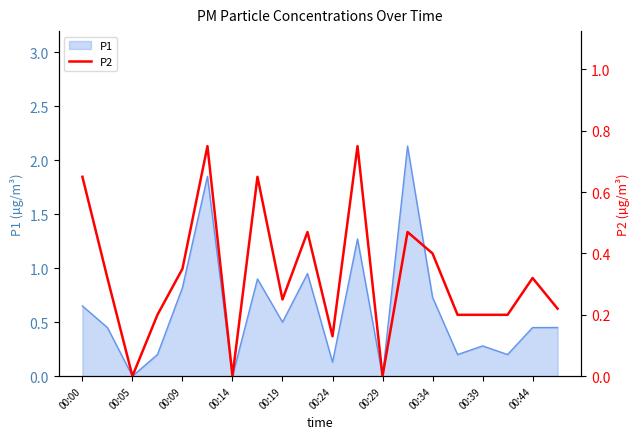

The P1 series shows 0.3 at 00:39. True or false?

True